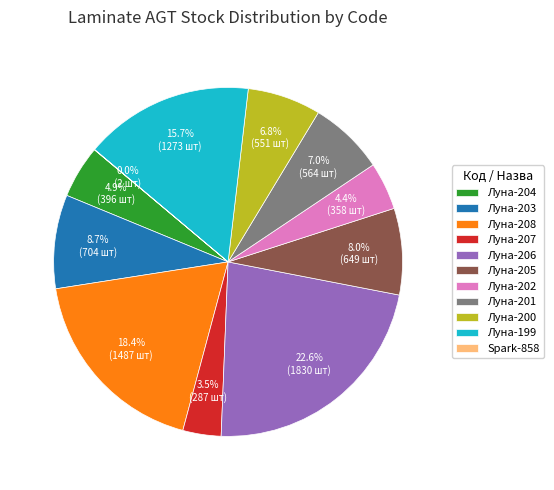

What is the ratio of the value at Луна-204 to the value at Луна-201?

0.7